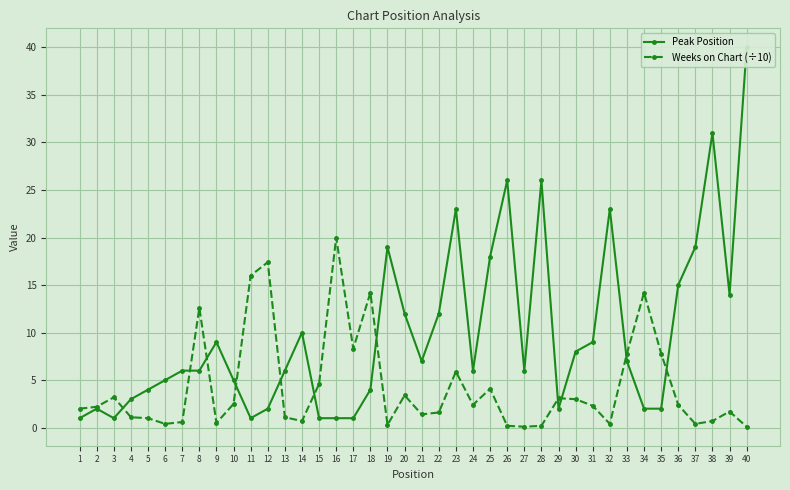

What is the maximum value for Weeks on Chart (÷10)?

20.0